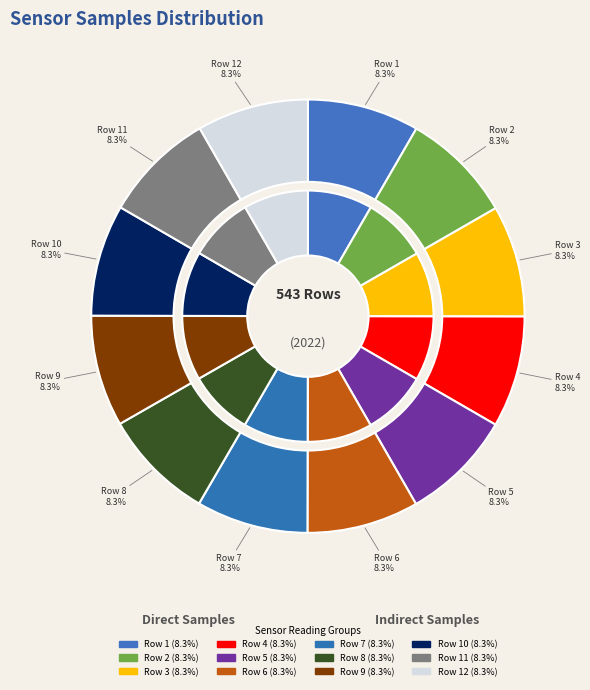

Does any single category account for the majority?

No